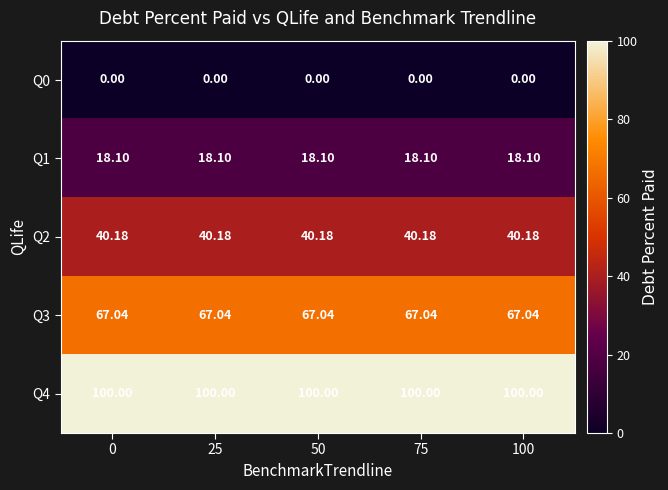

What is the spread (max minus min) of values at 75?

100.0